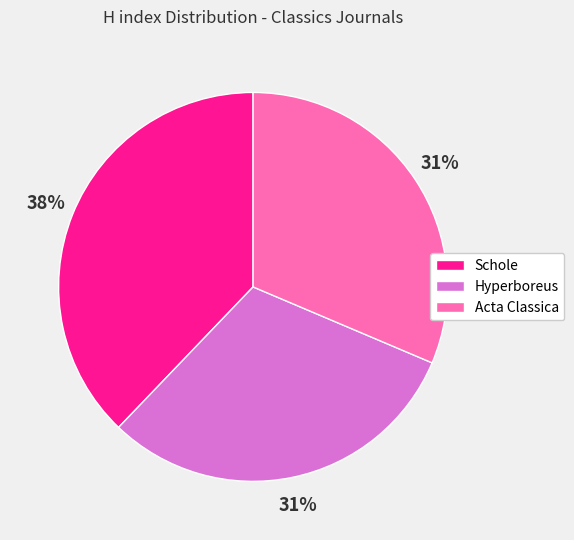

Which category has the biggest portion of the pie?

Schole